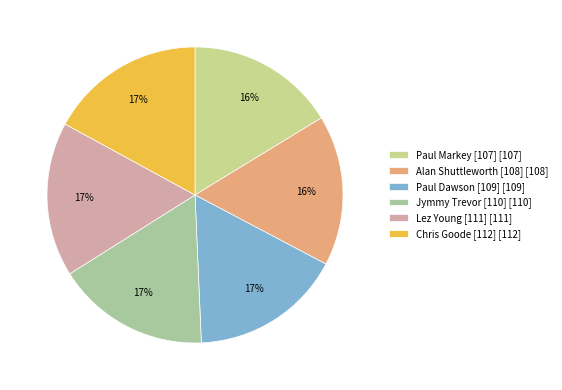

How many segments does this pie chart have?

6